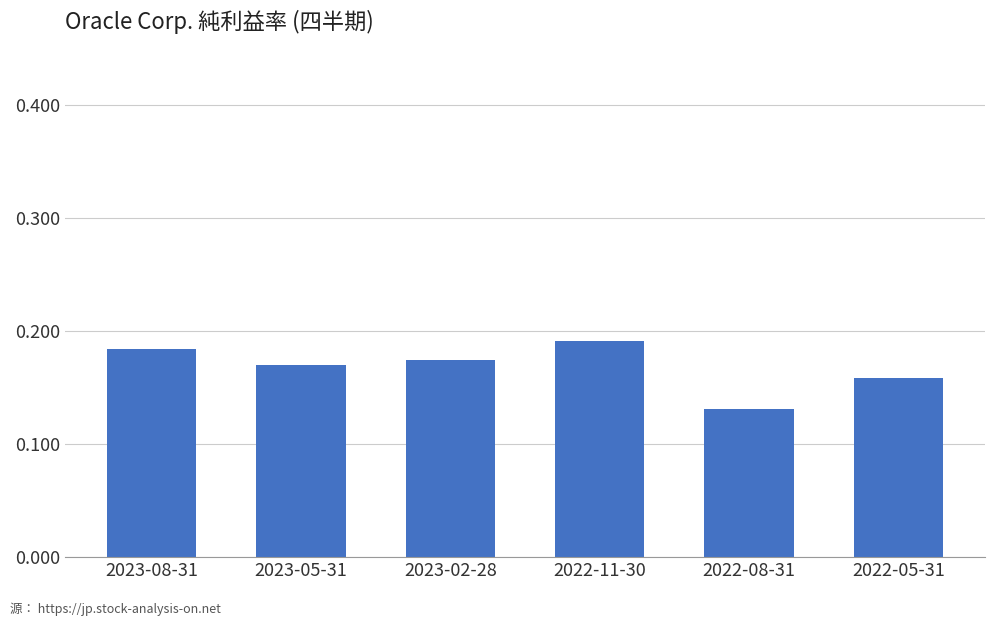

The value at 2023-02-28 is 0.0. True or false?

False